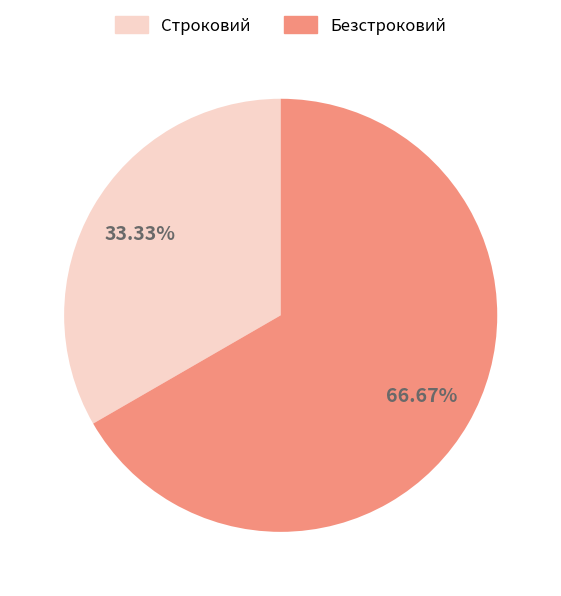

Between Строковий and Безстроковий, which is larger?

Безстроковий